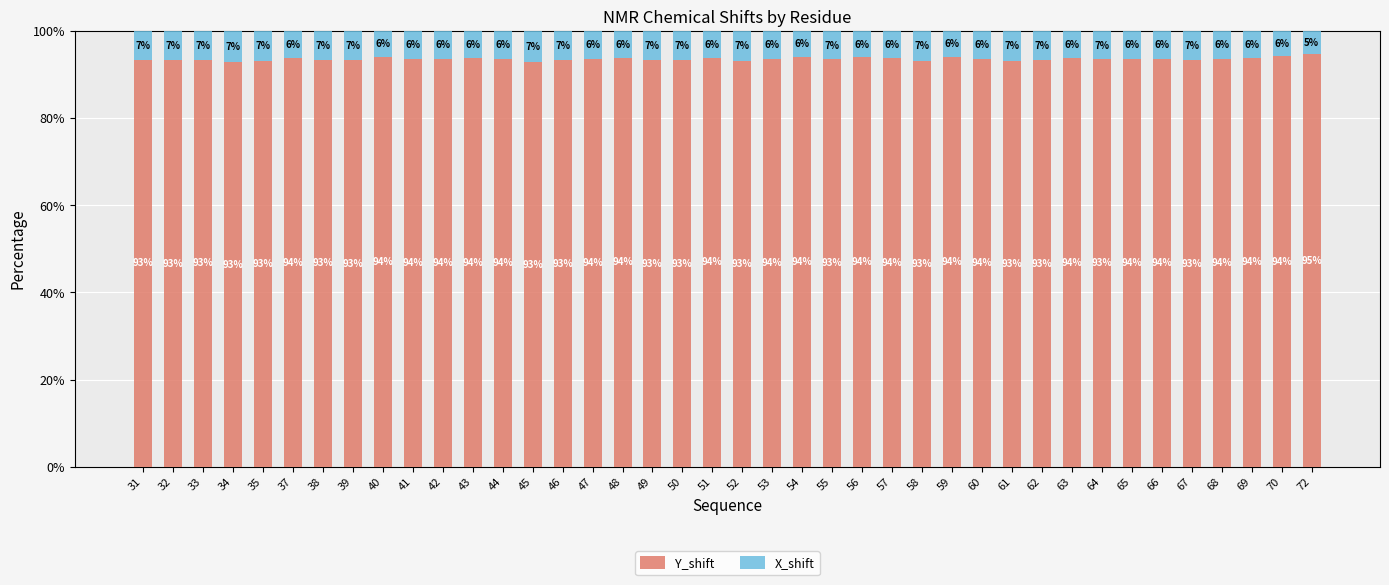

What is the value of the Y_shift bar at the 17th from the left?

93.9